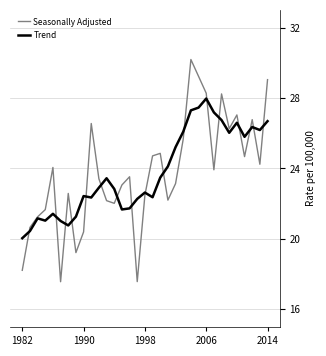

What is the smallest value displayed?

17.6